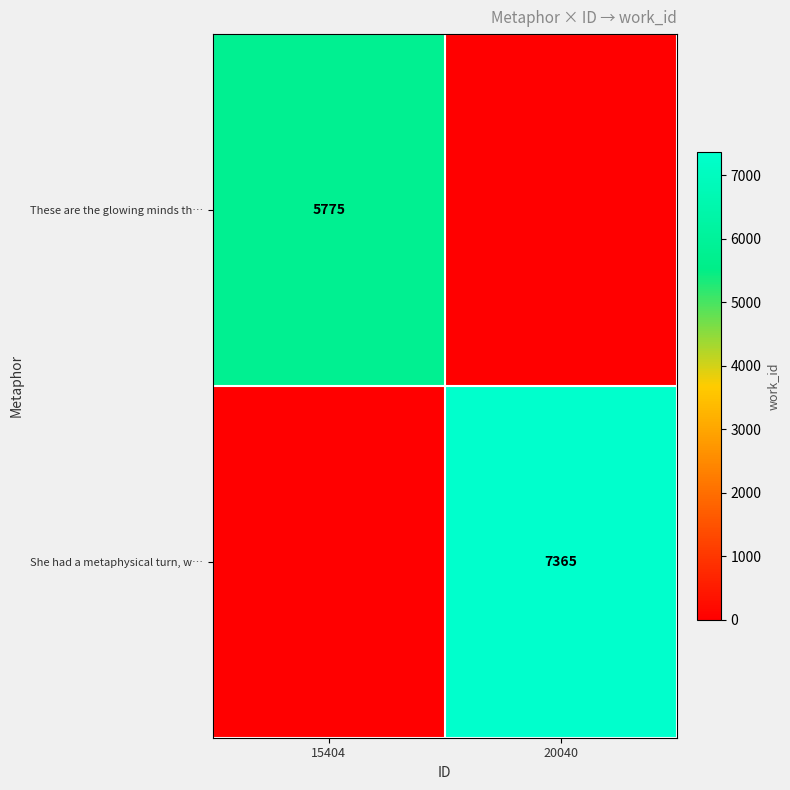

True or false: She had a metaphysical turn, w… has a value of 7365 at 20040.

True